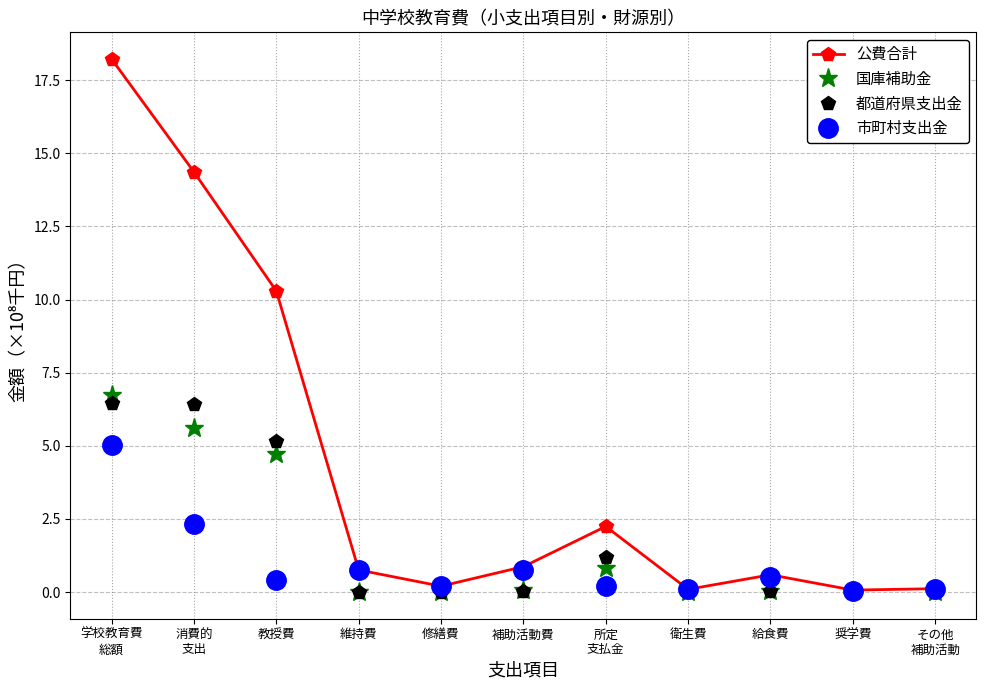

What is the spread (max minus min) of values at 教授費?

9.9